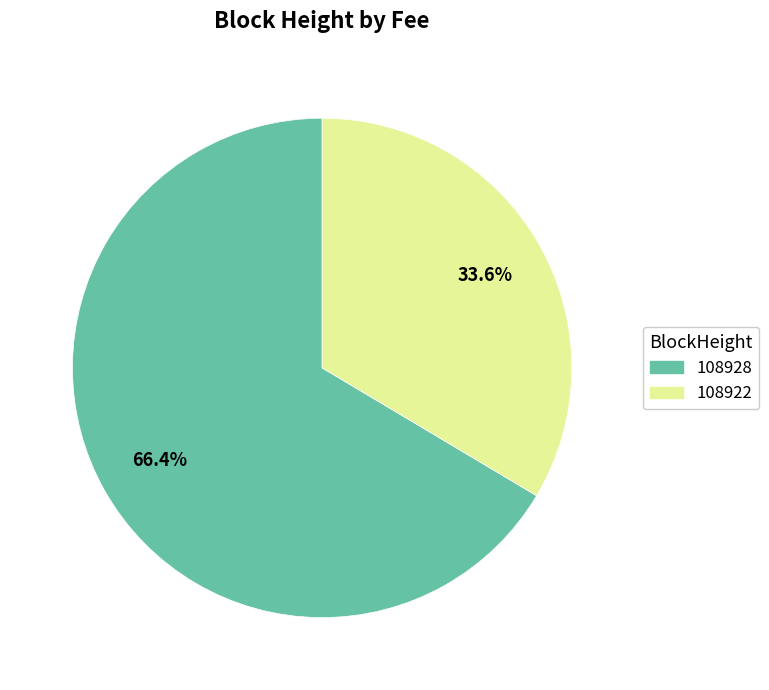

Which slice is the largest?

108928